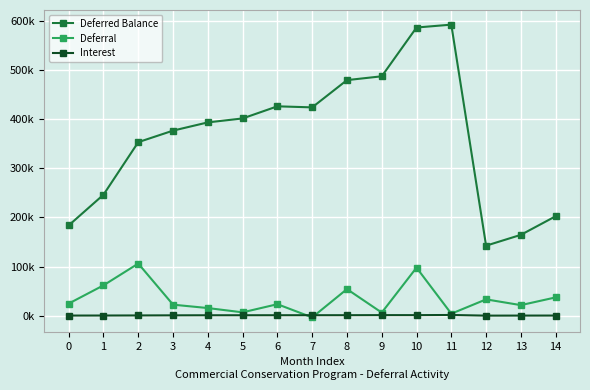

Which series has the largest range (max minus min)?

Deferred Balance